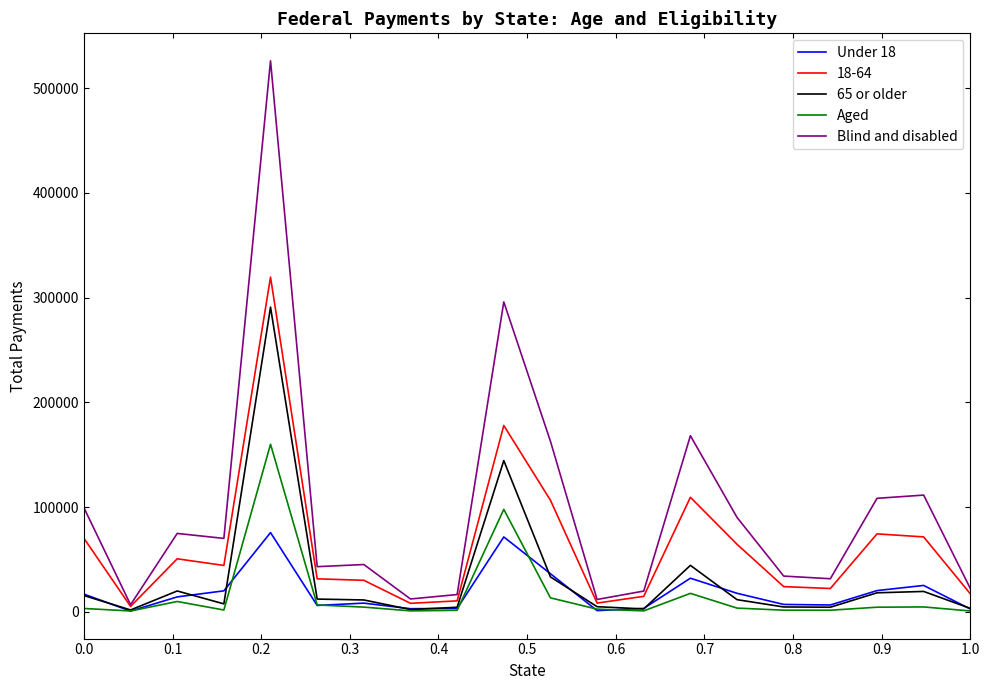

How many categories are shown in the chart?

20